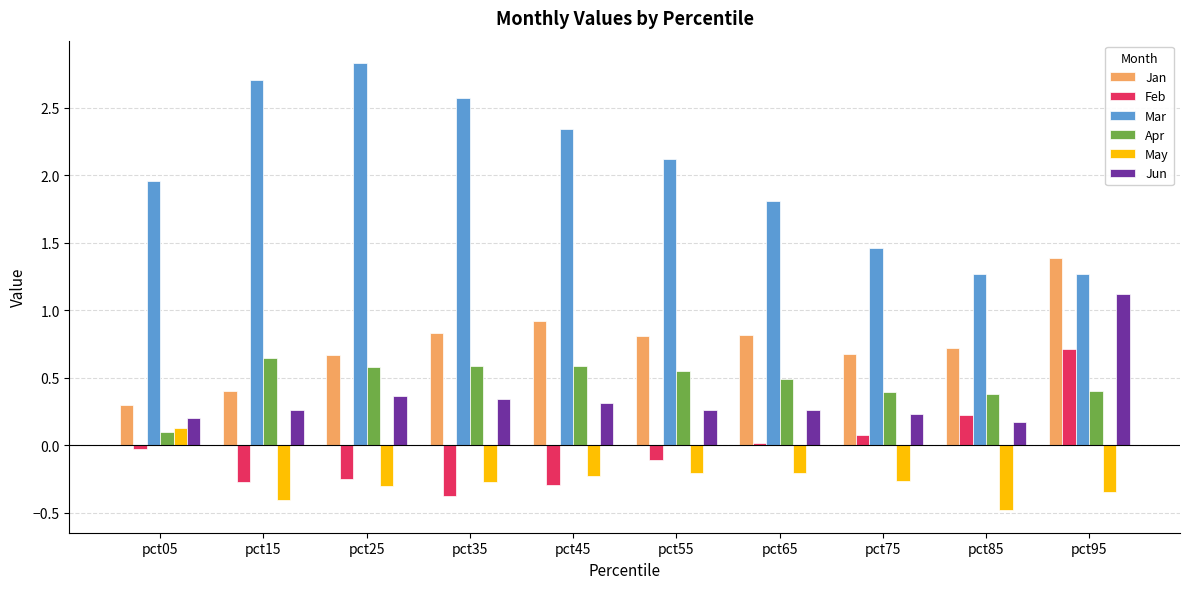

Which series has the widest spread of values?

Mar